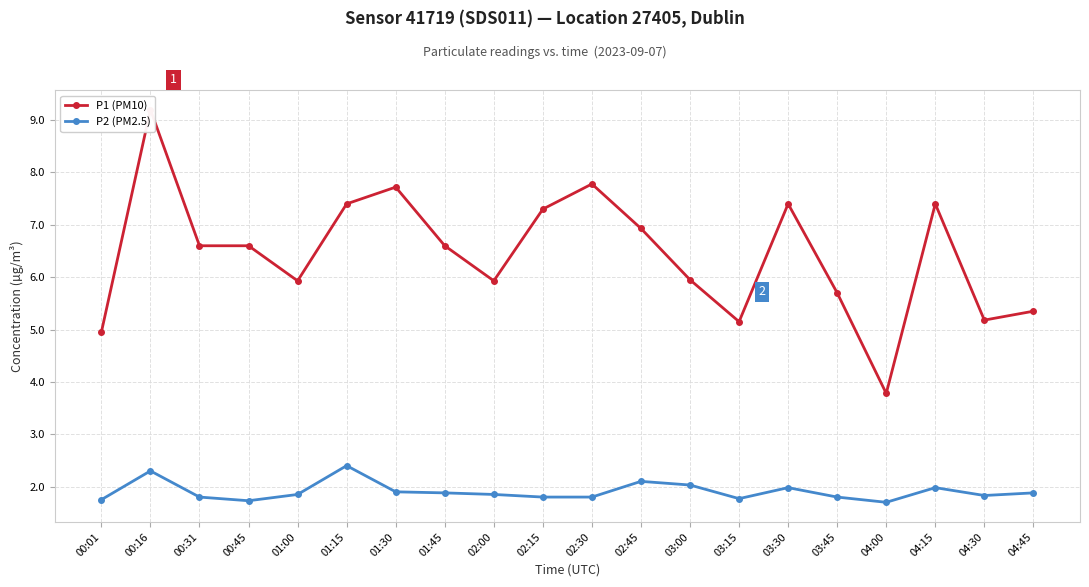

How many data points does each series have?

20